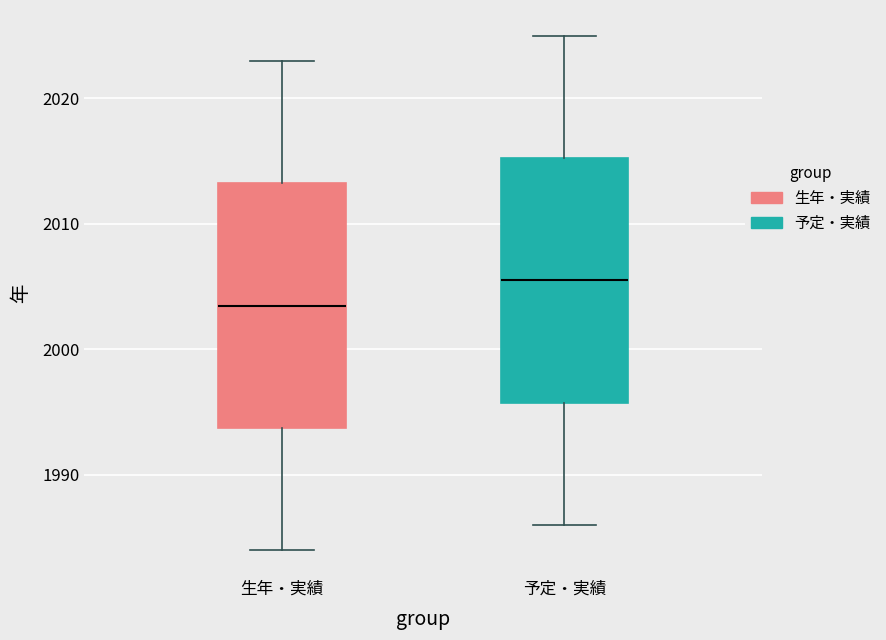

Which box's median line is the lowest?

生年・実績